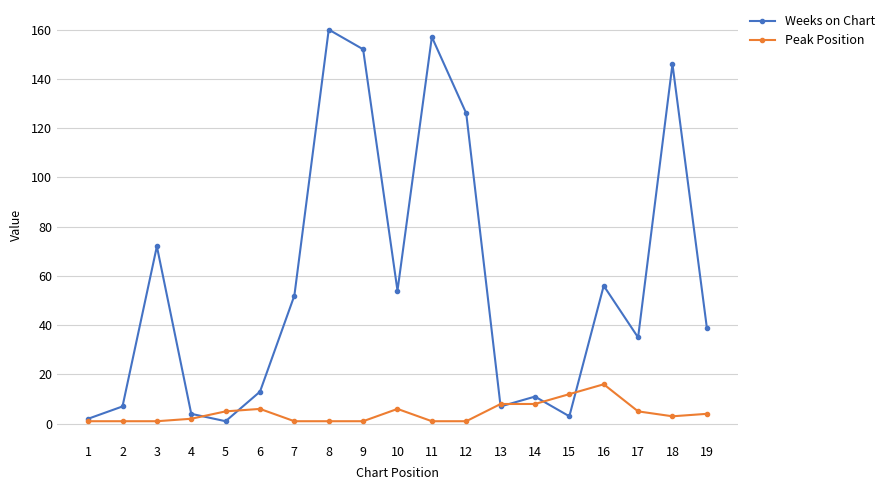

True or false: Peak Position and Weeks on Chart intersect in this chart.

True